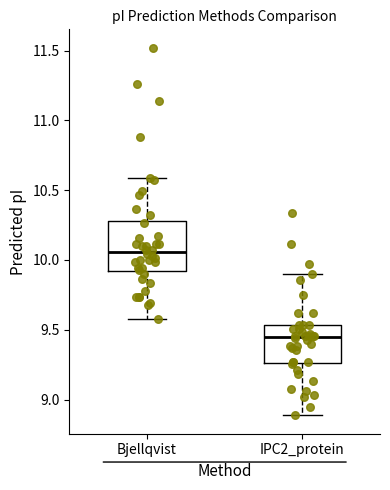

Reading left to right, transcribe this box plot: for each box, give where its median line is, the range the box spans, and where its two whiskers end, as read against the y-axis. The values are not printed on the chart, so give them approximately, as read against the axis.

Bjellqvist: median 10.05, box 9.90 to 10.30, whiskers 9.60 to 10.60
IPC2_protein: median 9.45, box 9.25 to 9.55, whiskers 8.90 to 9.90